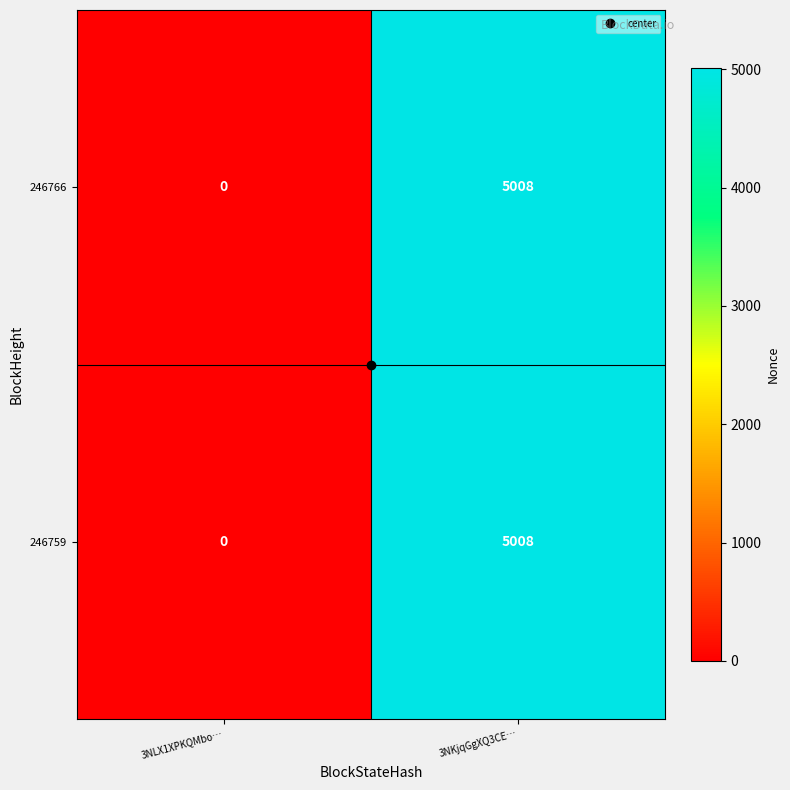

How many values in the 246759 series are below 5008?

1